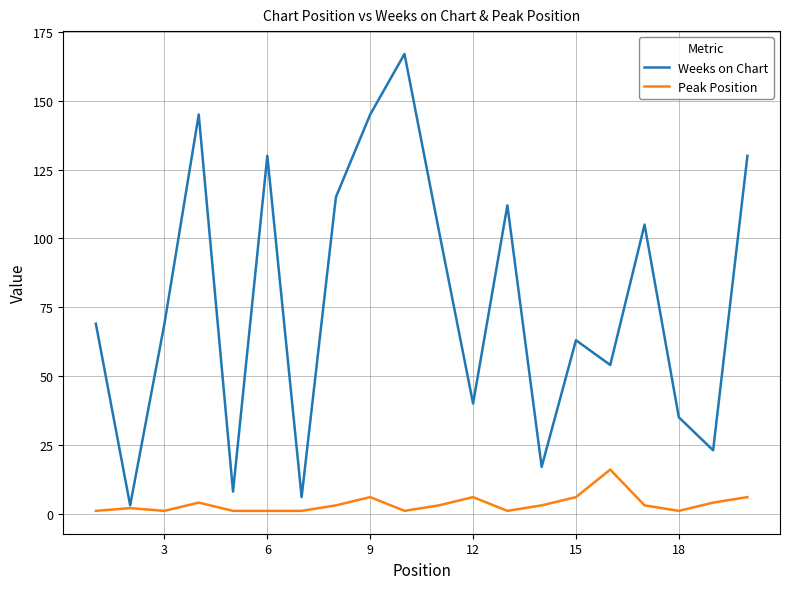

Rank the series by their average value, from highest to lowest.

Weeks on Chart, Peak Position